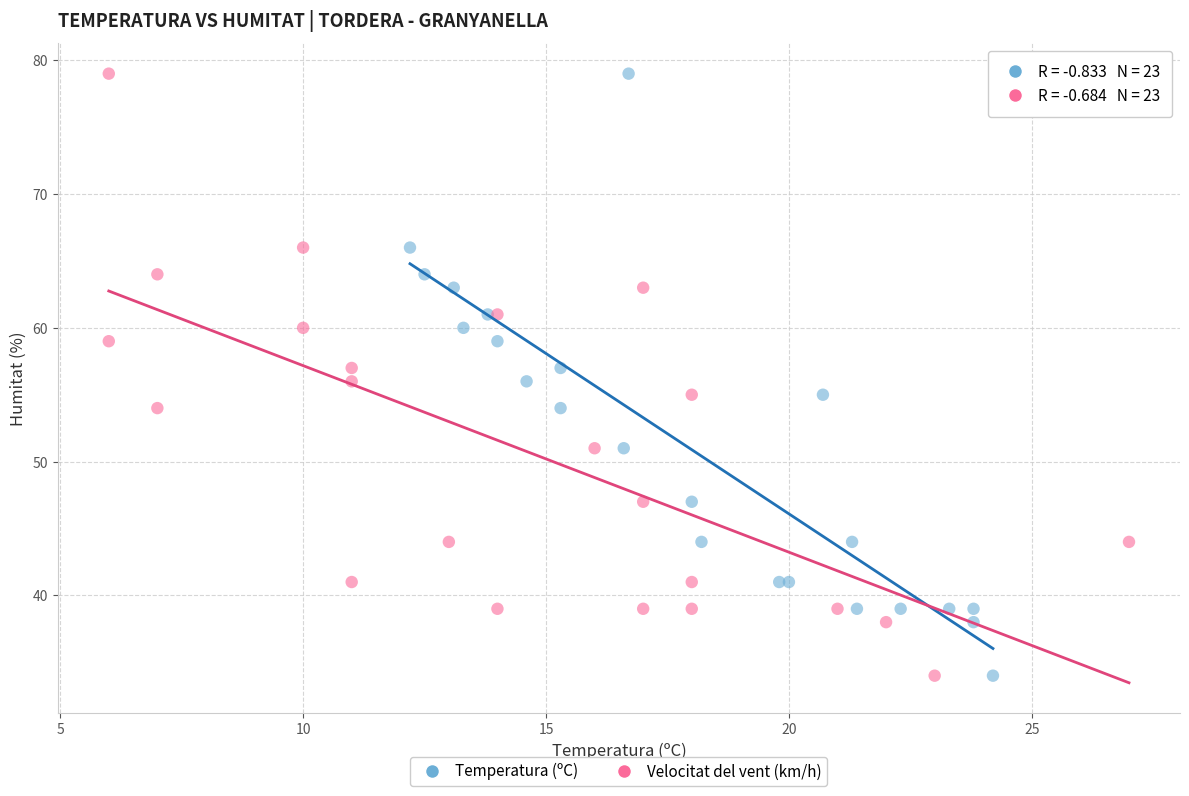

What are all the series names shown in the legend?

Temperatura (ºC), Velocitat del vent (km/h)